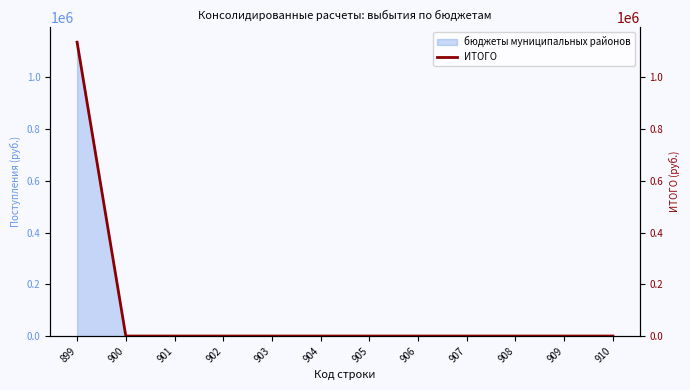

Reading left to right, list all the values displayed in this chart.

1136500	0	0	0	0	0	0	0	0	0	0	0